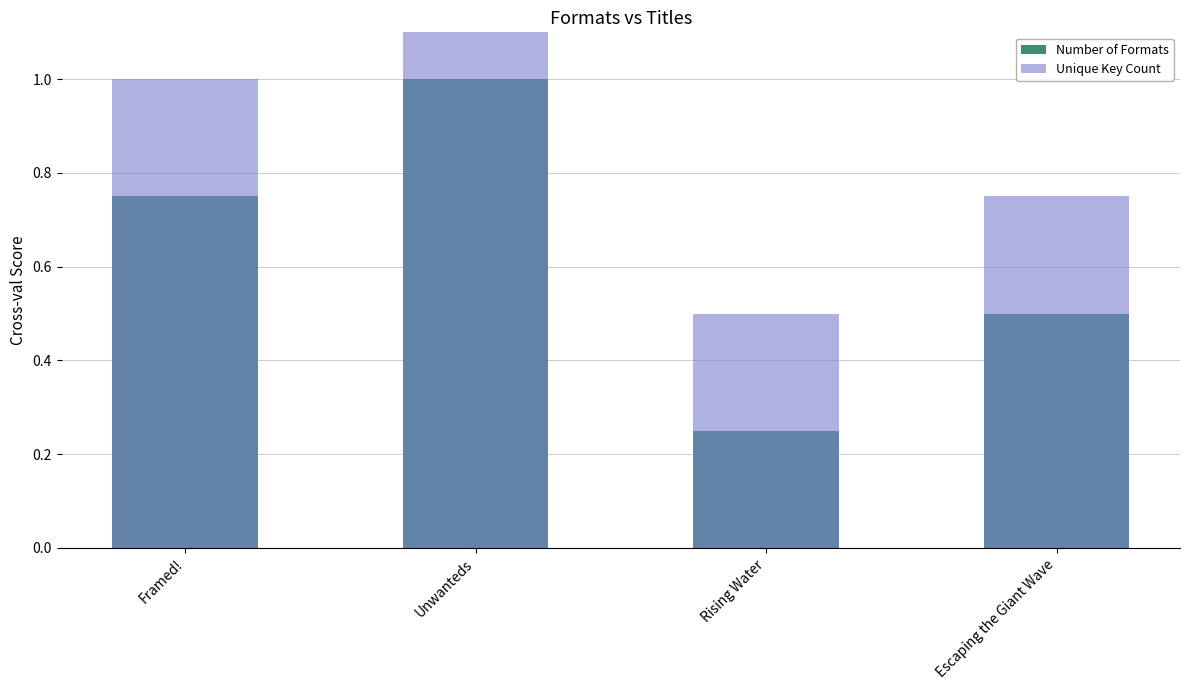

What is the difference between the maximum and minimum values in the Number of Formats series?

0.8